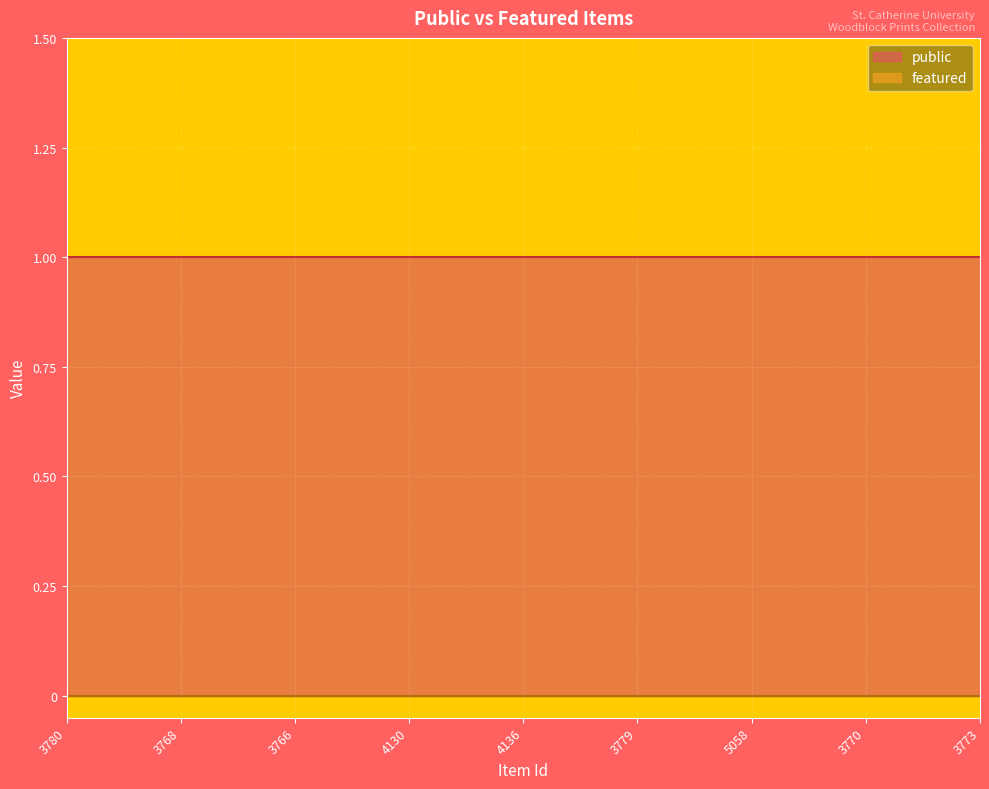

True or false: public and featured intersect in this chart.

False